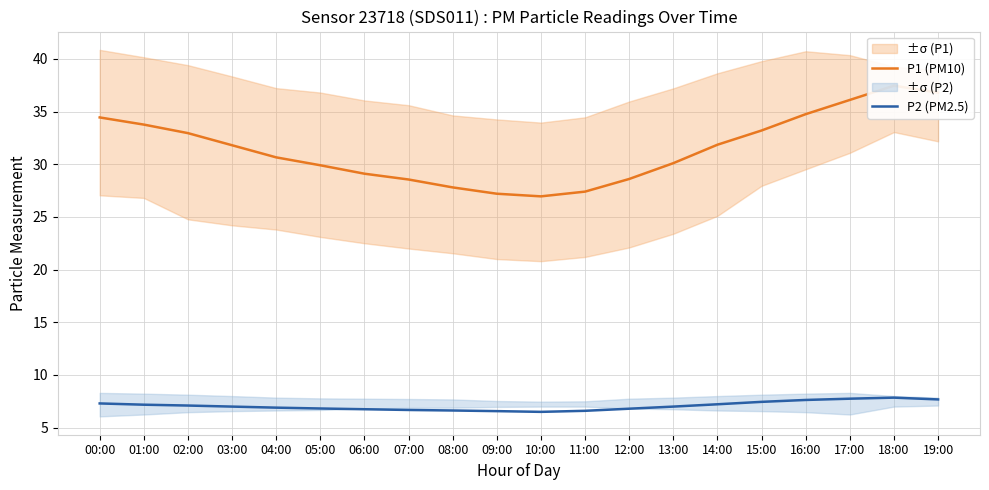

Reading right to left, transcribe all the data shown in this chart.

P1 (PM10): 36.8	37.5	36.1	34.8	33.2	31.9	30.1	28.6	27.4	26.9	27.2	27.8	28.6	29.1	29.9	30.6	31.8	33.0	33.8	34.4
P2 (PM2.5): 7.7	7.8	7.8	7.6	7.5	7.2	7.0	6.8	6.6	6.5	6.6	6.6	6.7	6.8	6.8	6.9	7.0	7.1	7.2	7.3